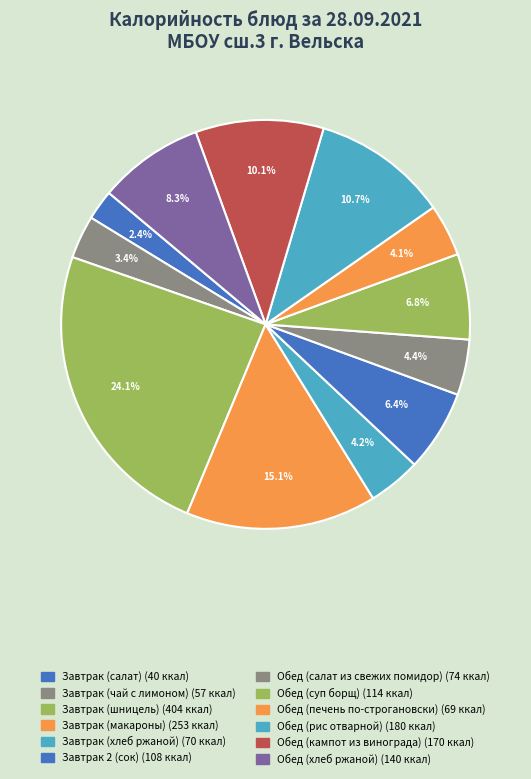

The Обед (хлеб ржаной) slice represents 8% of the pie. True or false?

True